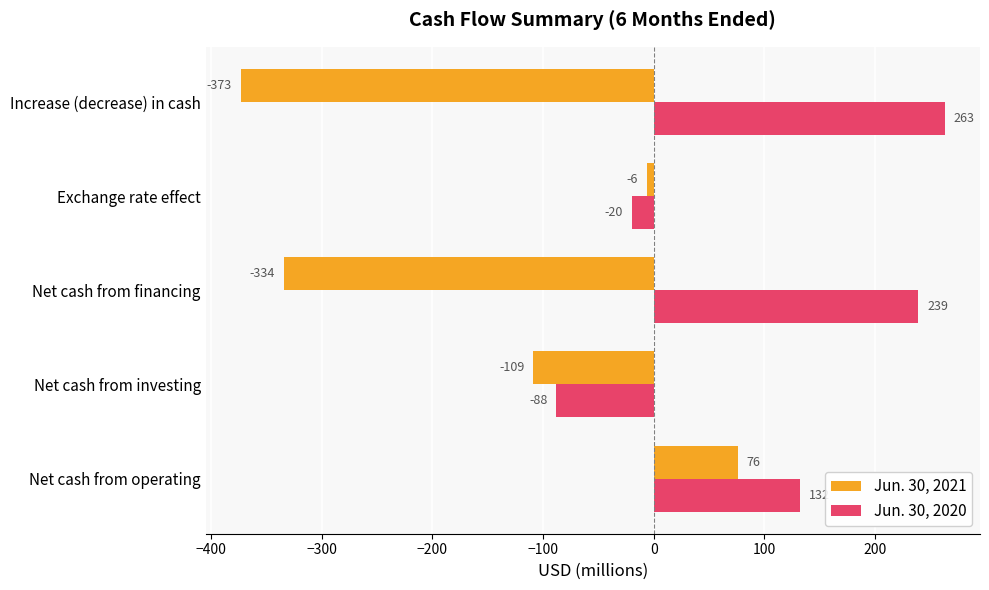

Which series has the largest range (max minus min)?

Jun. 30, 2021